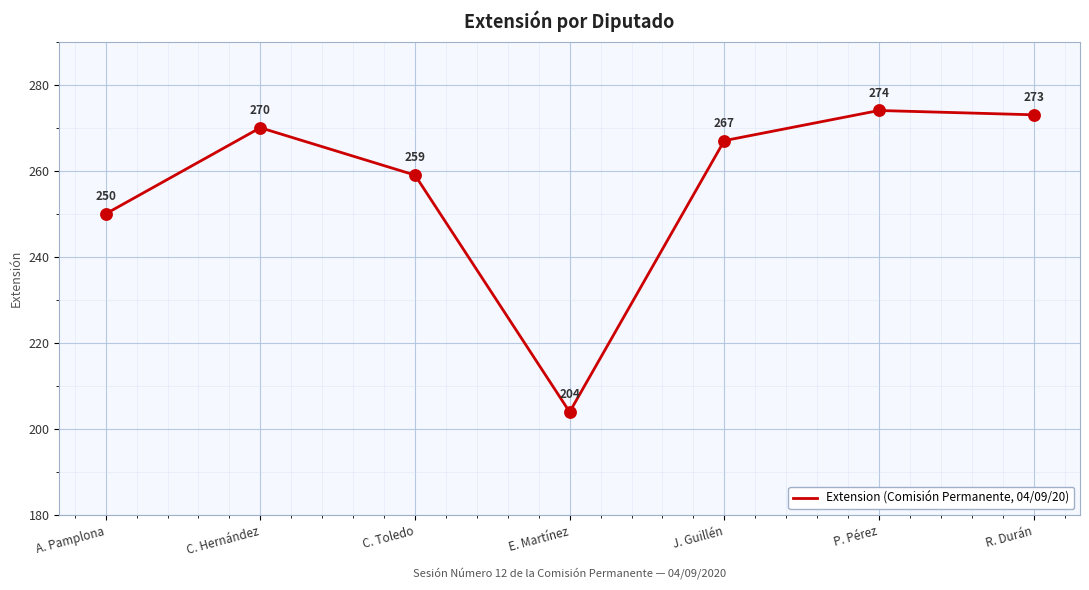

What is the change in value from A. Pamplona to R. Durán?

+23